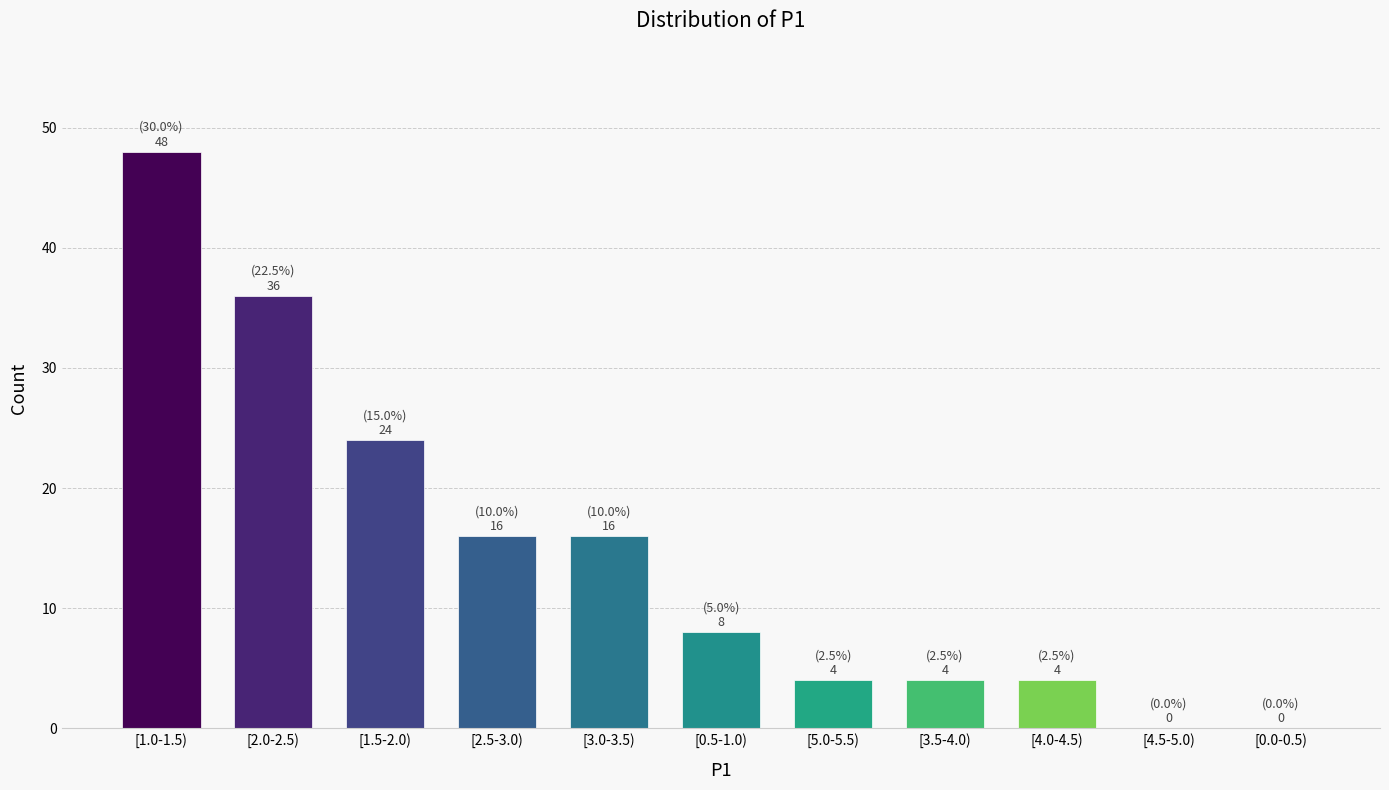

Reading left to right, extract all data points from this chart.

[1.0-1.5)=48	[2.0-2.5)=36	[1.5-2.0)=24	[2.5-3.0)=16	[3.0-3.5)=16	[0.5-1.0)=8	[5.0-5.5)=4	[3.5-4.0)=4	[4.0-4.5)=4	[4.5-5.0)=0	[0.0-0.5)=0